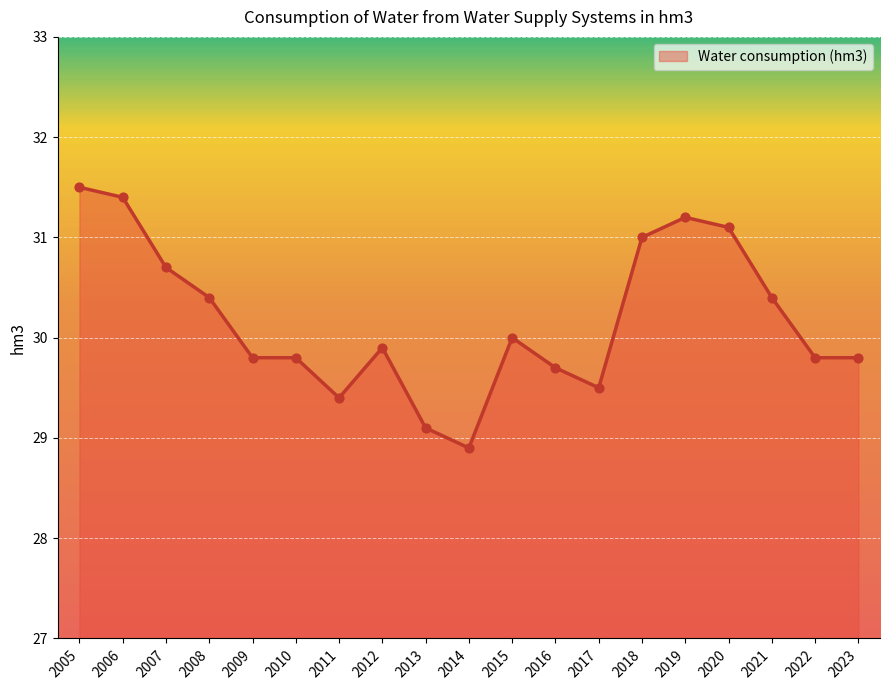

Between 2005 and 2015, which is larger?

2005